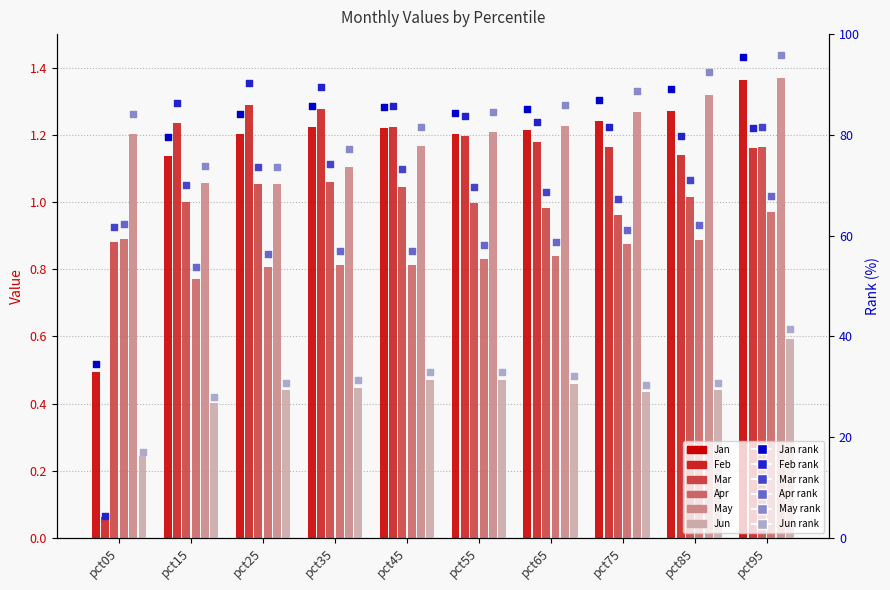

Which series has the largest total across all categories?

May